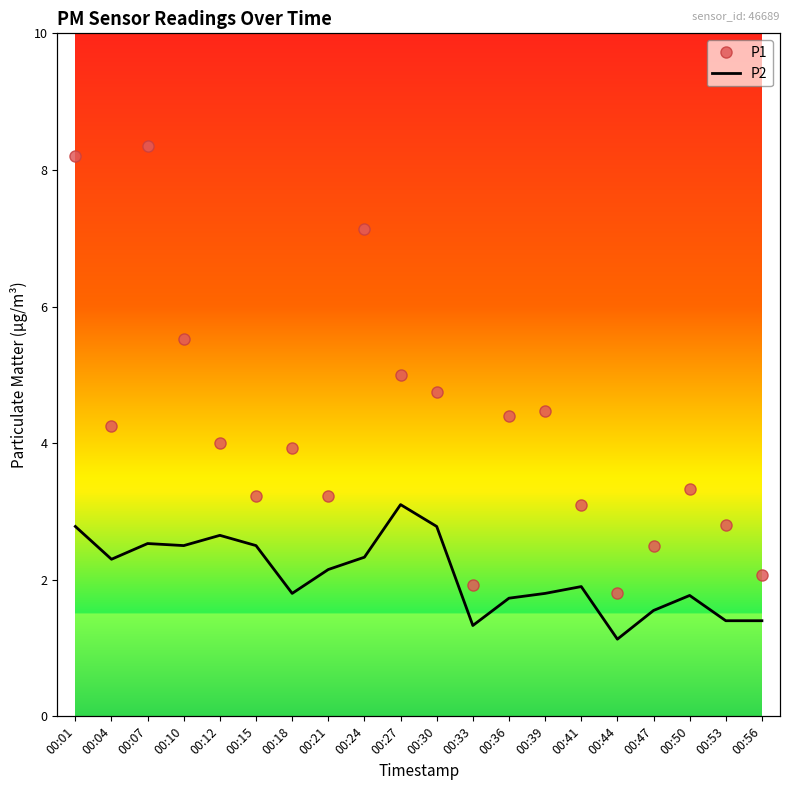

What is the sum of the P1 values at 00:10 and 00:44?

7.3